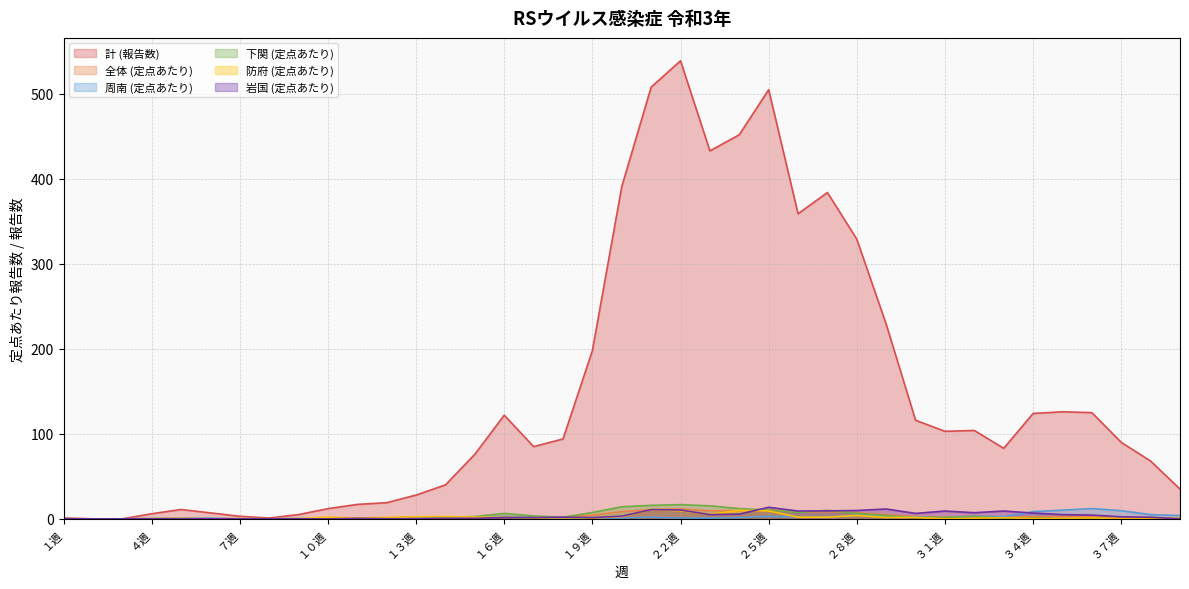

What is the difference between the second highest and minimum values in the 計 (報告数) series?

508.0